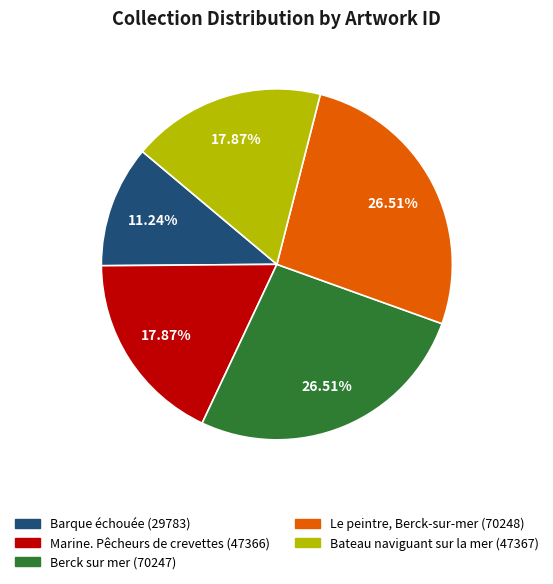

To the nearest percent, what is the average slice percentage?

20%